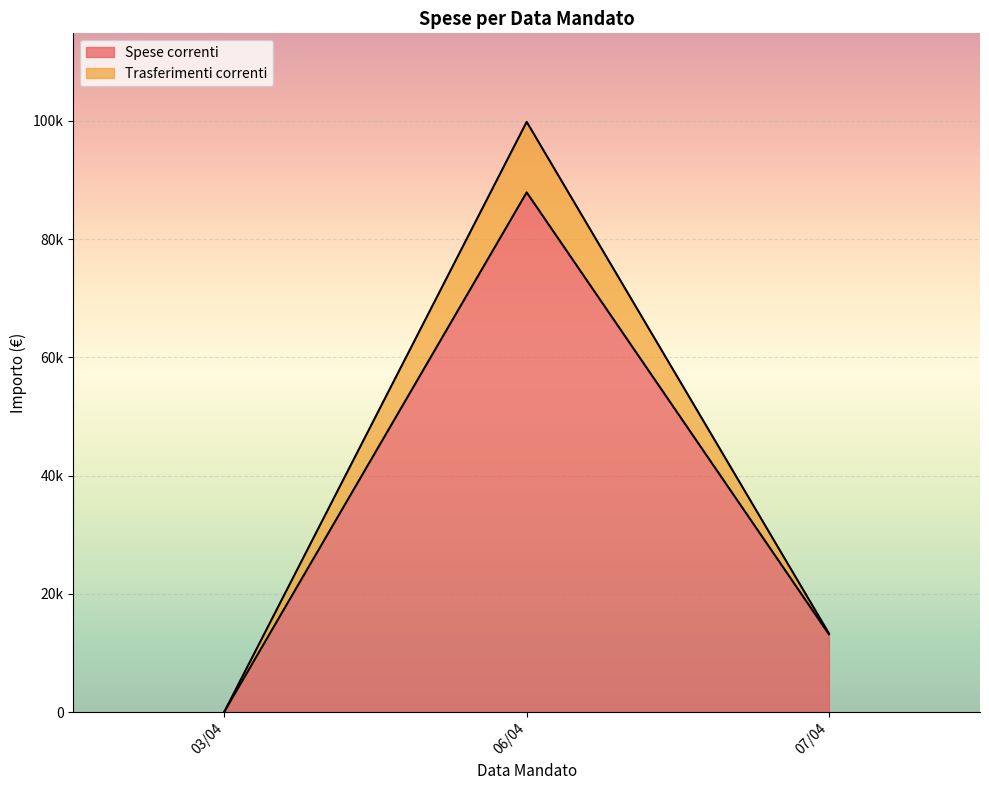

Is the value of Spese correnti at 06/04 greater than the value of Trasferimenti correnti at 06/04?

Yes